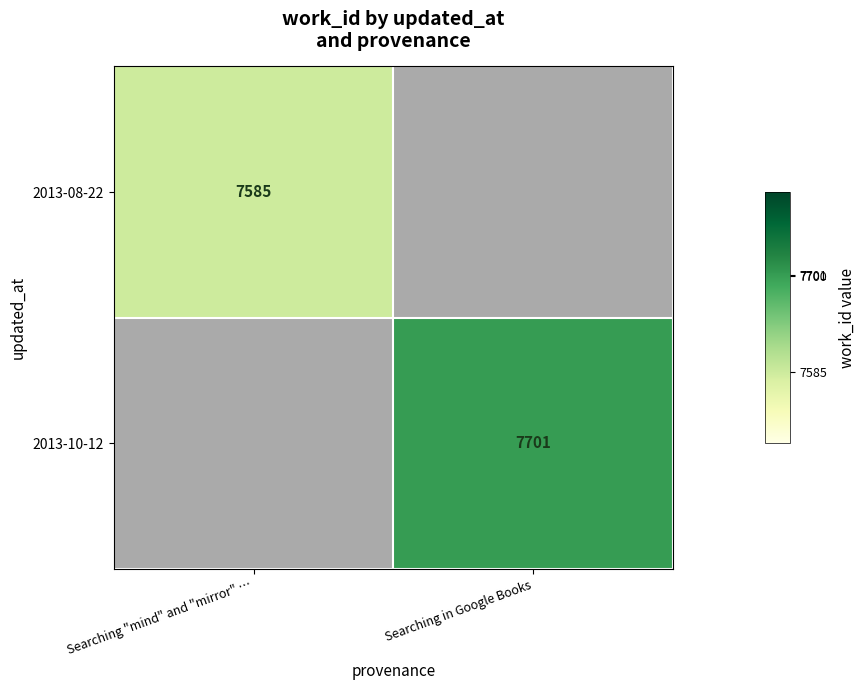

Count the number of categories in the chart.

2